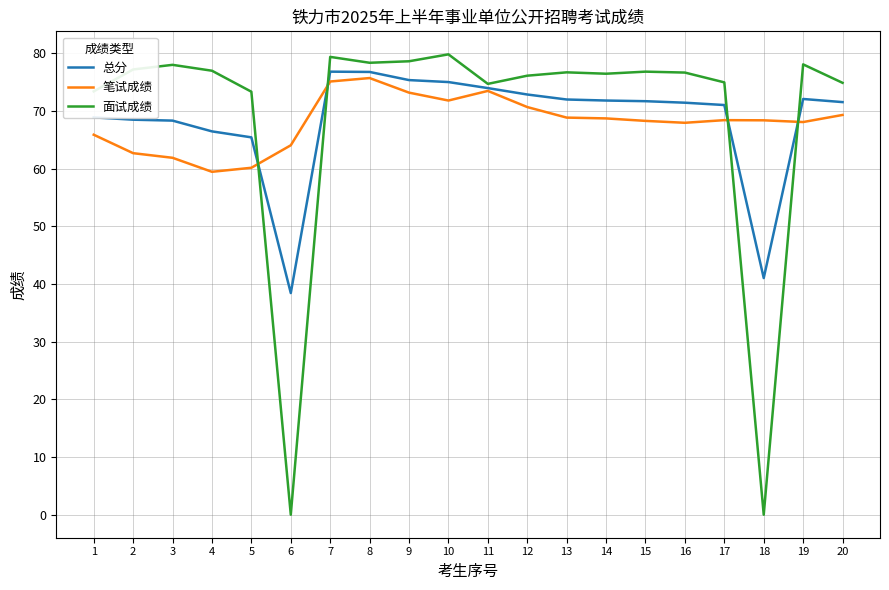

What is the difference between the highest and lowest values at 16?

8.7